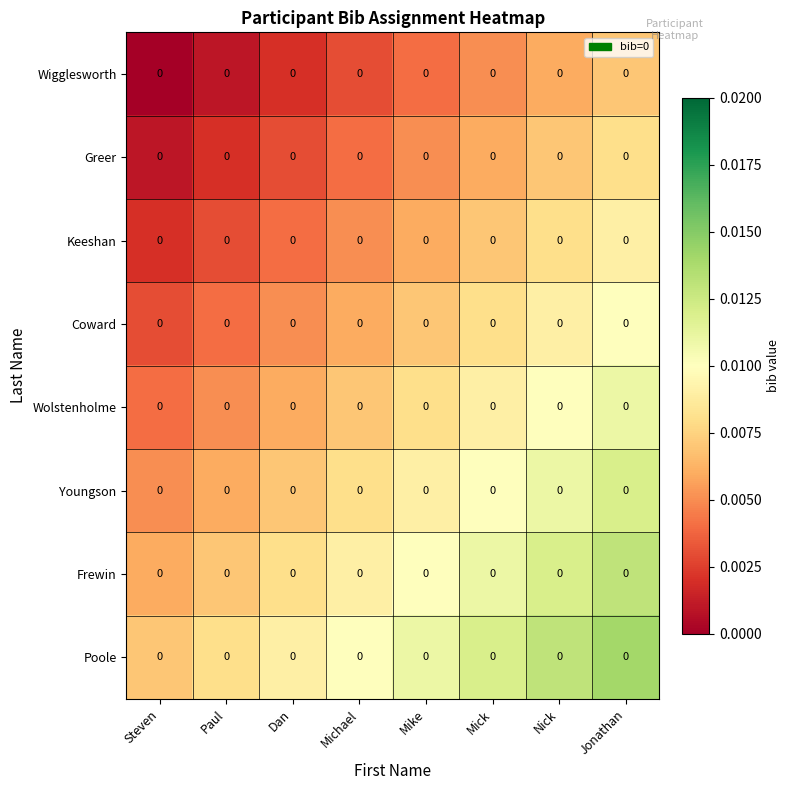

At which category is the sum across all series the highest?

Jonathan